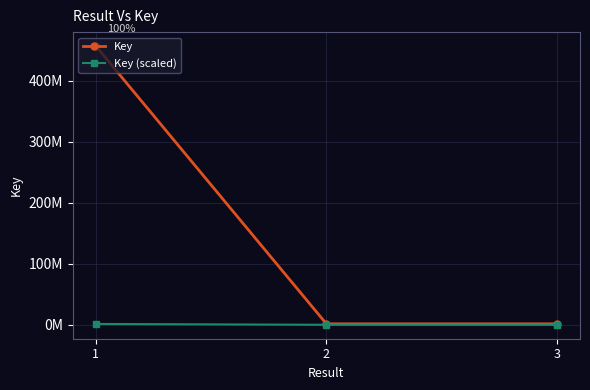

What is the total value across all series at 3?

1584030.9